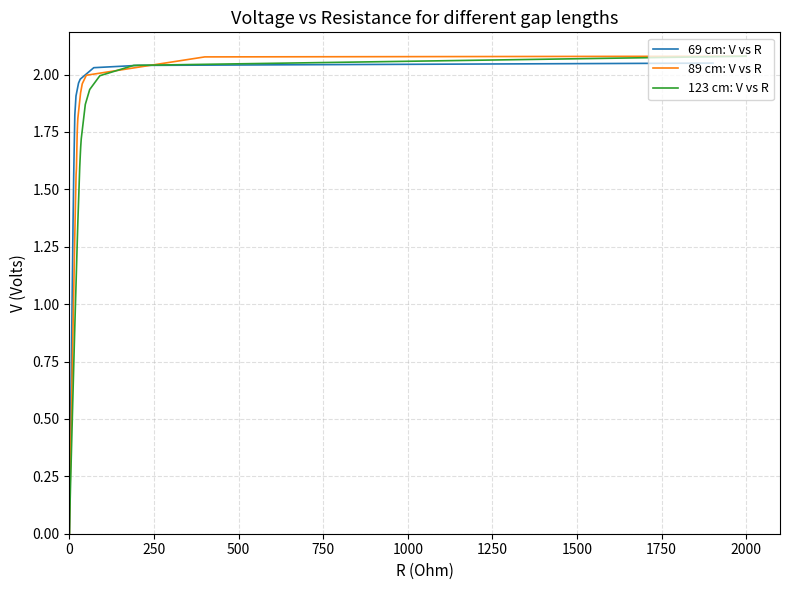

What is the average value of the 123 cm: V vs R series?

1.2